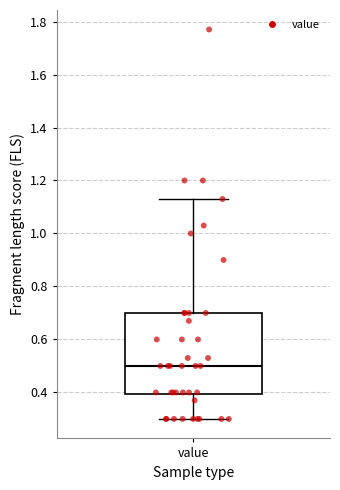

Where is the upper edge of the box for value on the y-axis? The values are not printed on the chart, so give them approximately, as read against the axis.

0.70